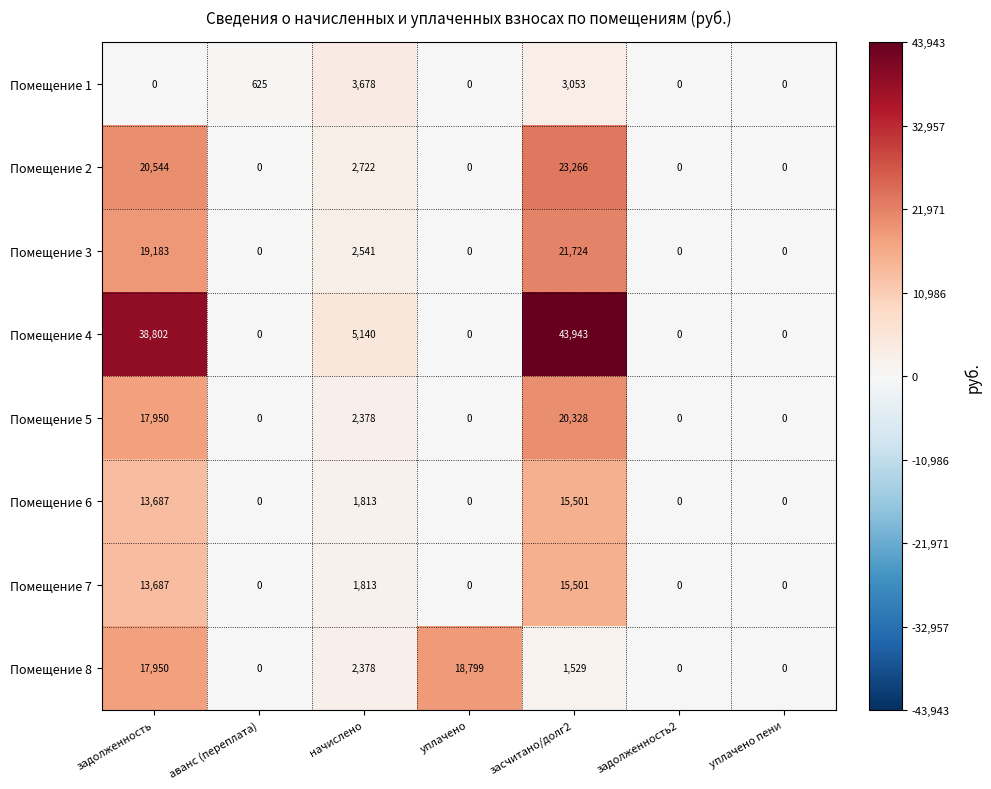

Which series has the widest spread of values?

Помещение 4